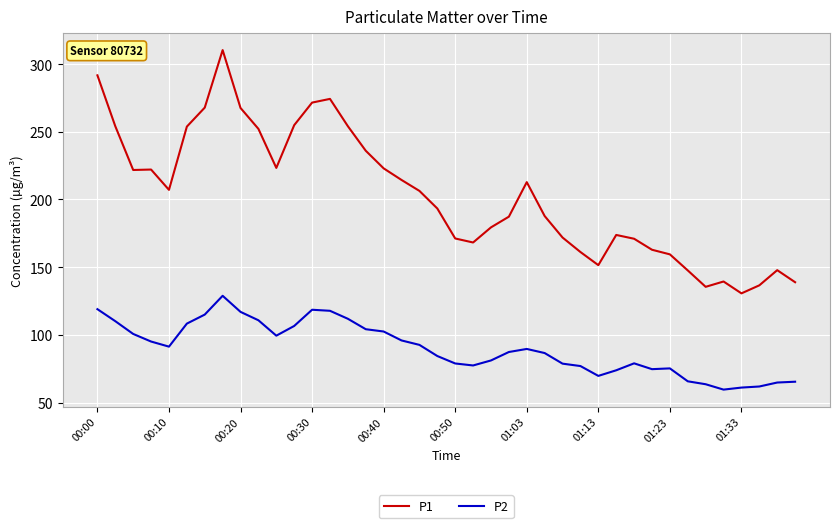

In P1, how many points are lower than both neighbors (excluding endpoints)?

7